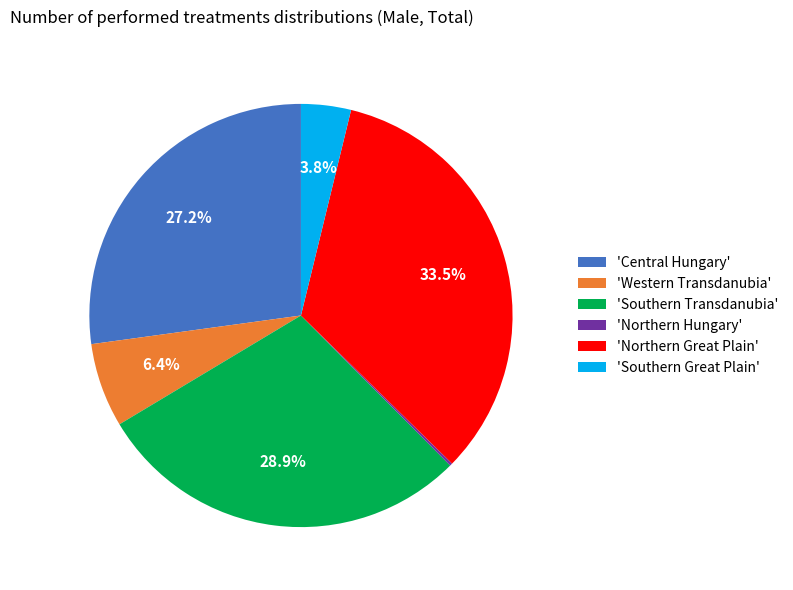

Combined, do 'Southern Great Plain' and 'Central Hungary' account for over 50%?

No